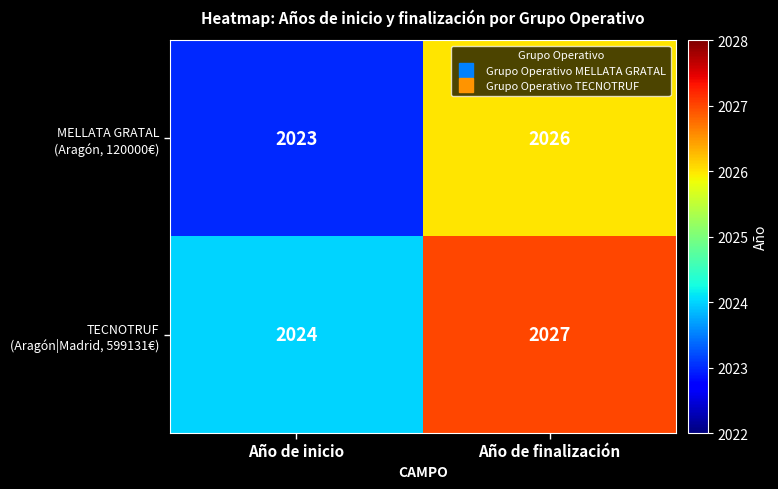

What is the total value across all series at Año de inicio?

4047